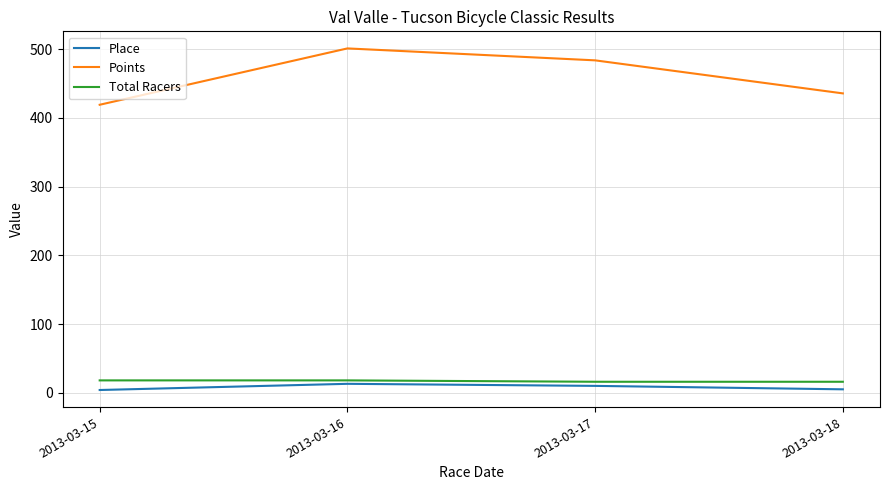

What value does the Points series have at 2013-03-15?

419.0